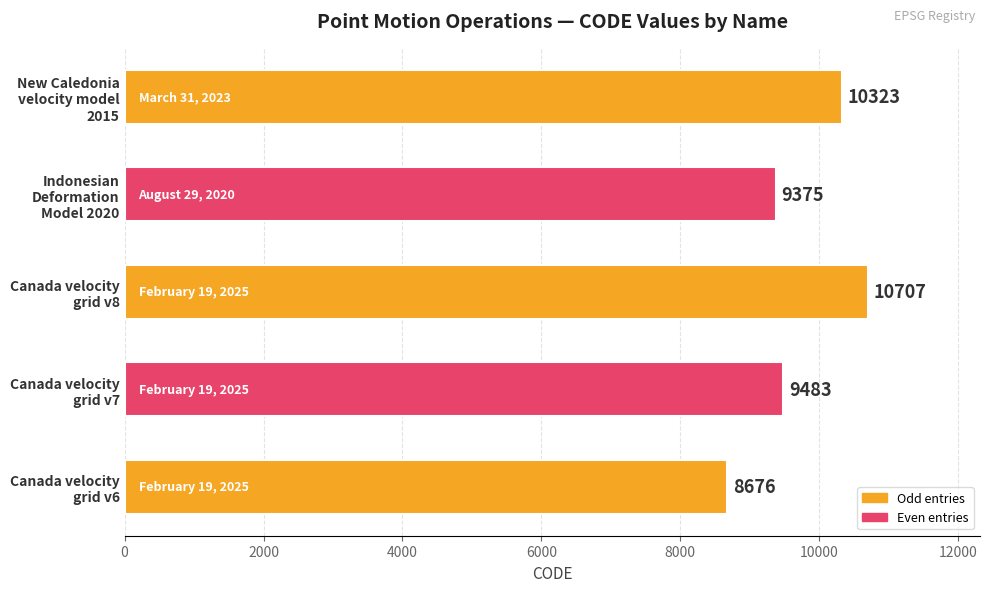

What is the minimum value shown in the chart?

8676